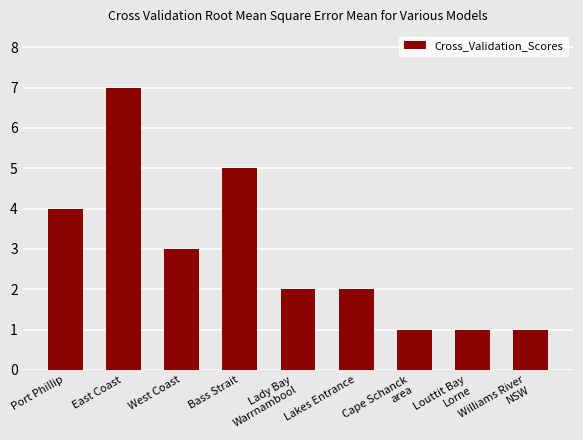

Is it true that the value at West Coast is 4?

False